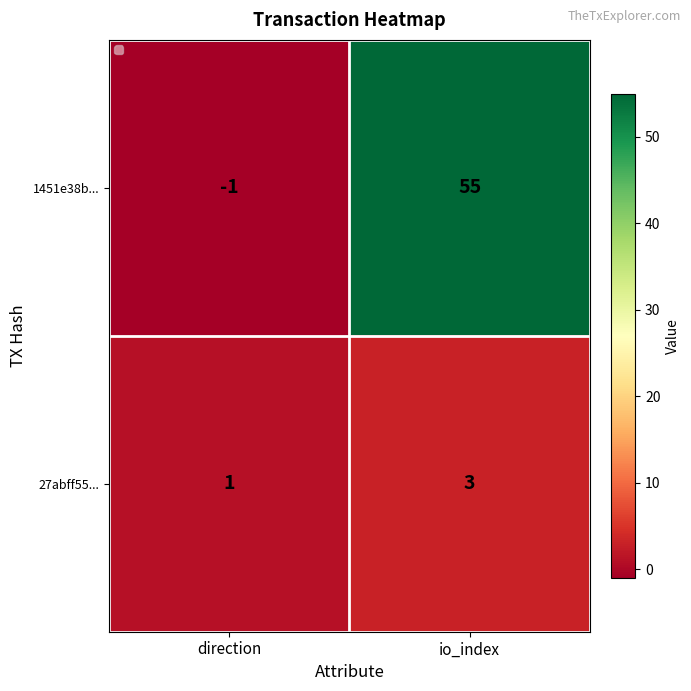

At which category is the sum across all series the highest?

io_index